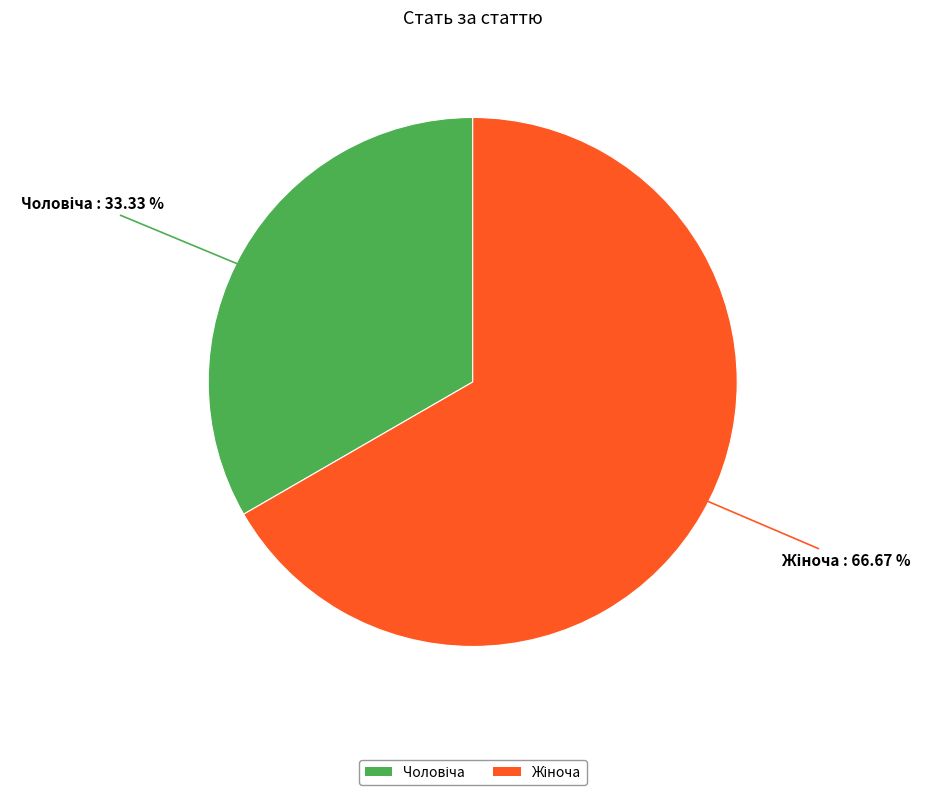

Is there a majority slice in this chart?

Yes